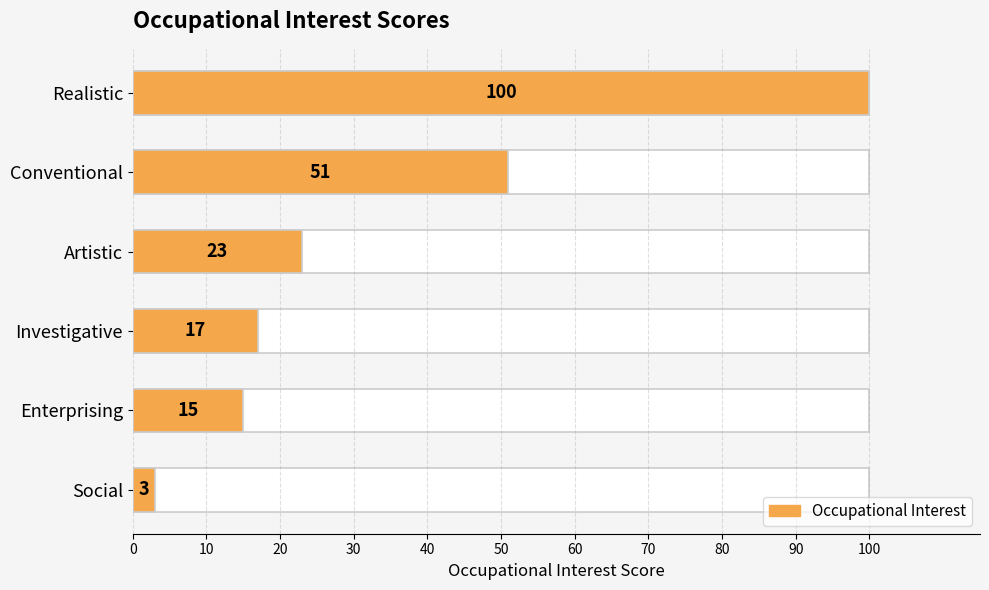

Is it true that the value at Artistic is 23?

True